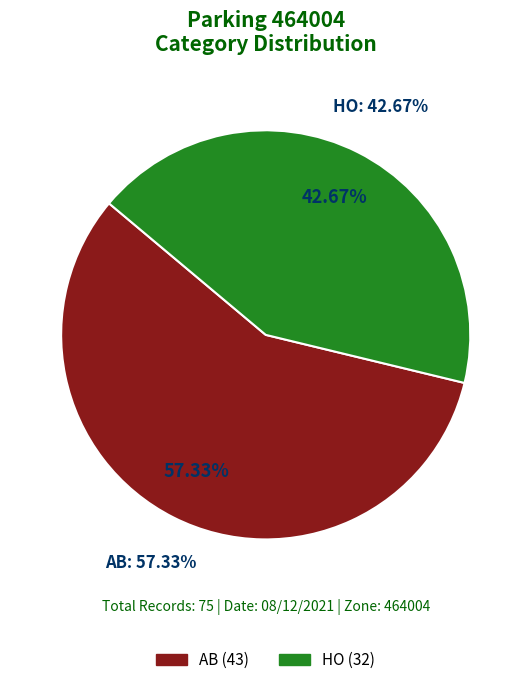

To the nearest percent, what is the difference between the HO and AB slice percentages?

15%